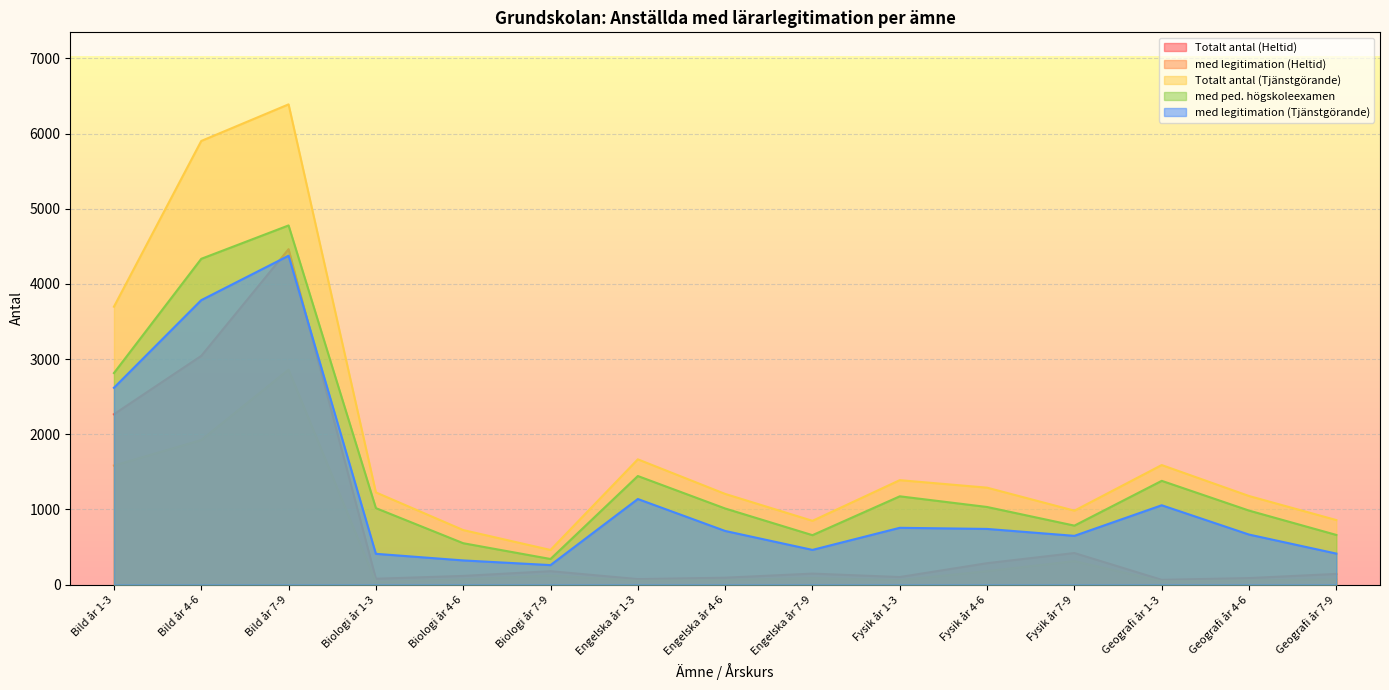

Which has a higher value, Fysik år 4-6 or Fysik år 1-3?

Fysik år 4-6